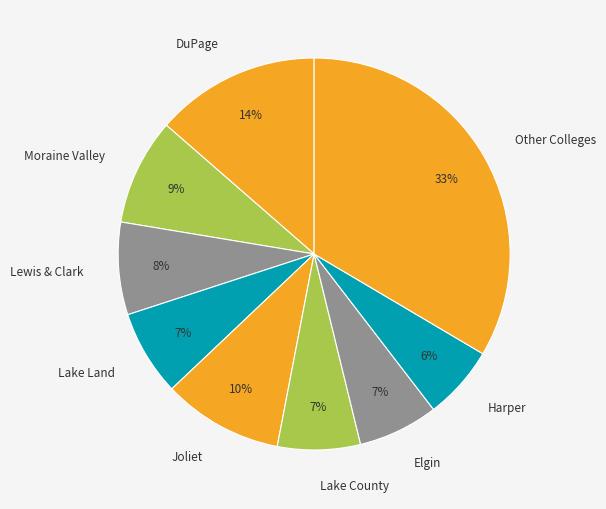

Does DuPage represent more than half of the total?

No